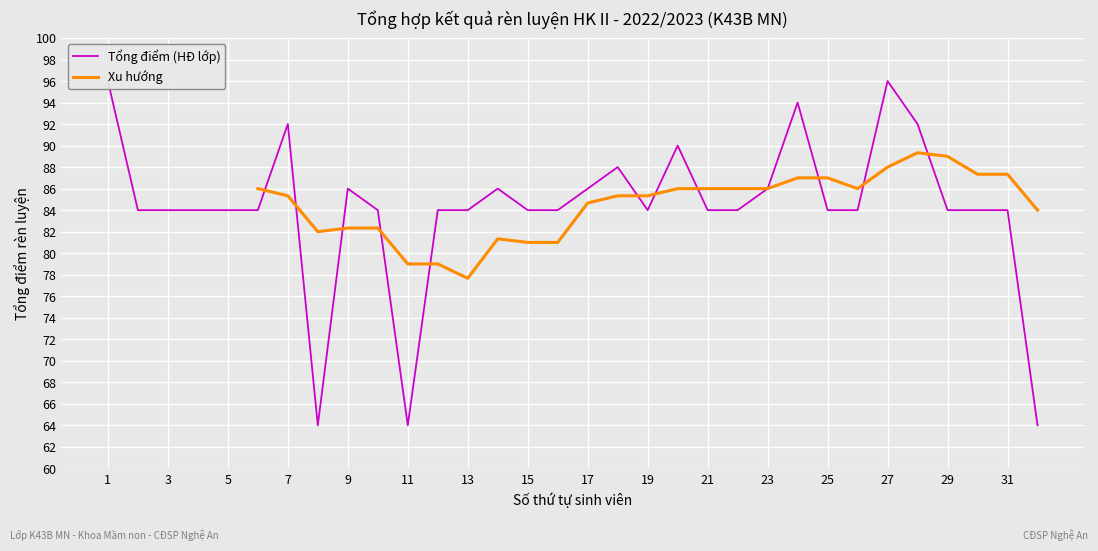

At which label does Xu hướng reach its minimum?

13